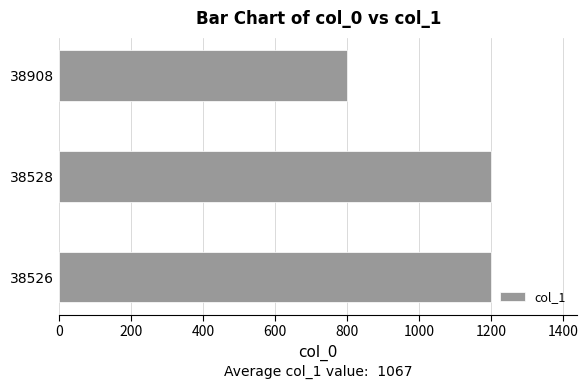

What is the difference between the maximum and minimum values?

400